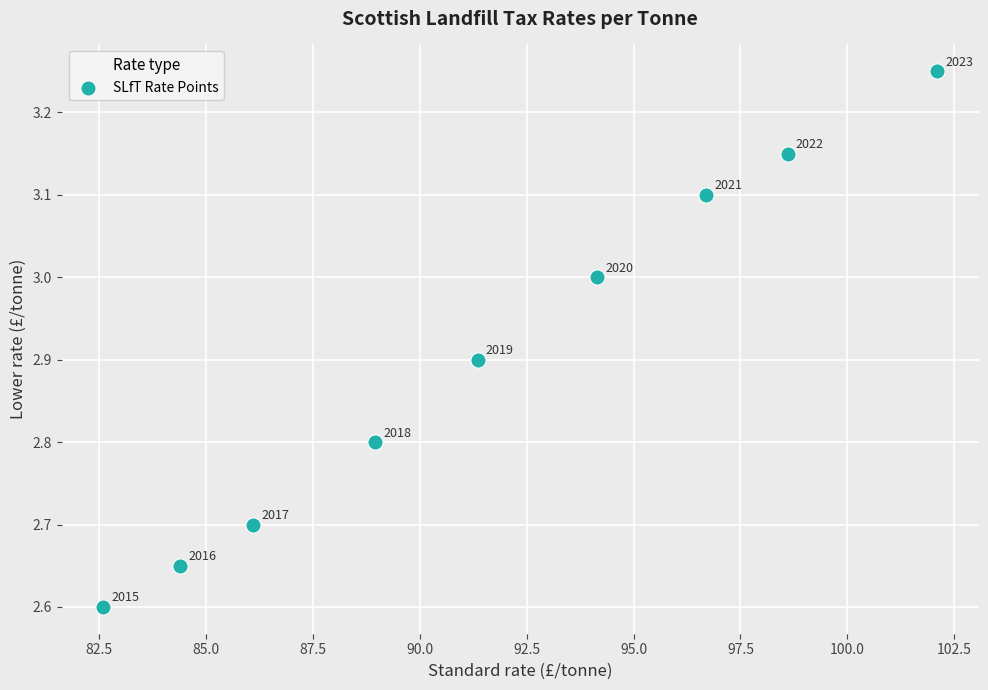

What is the average X value?

91.7